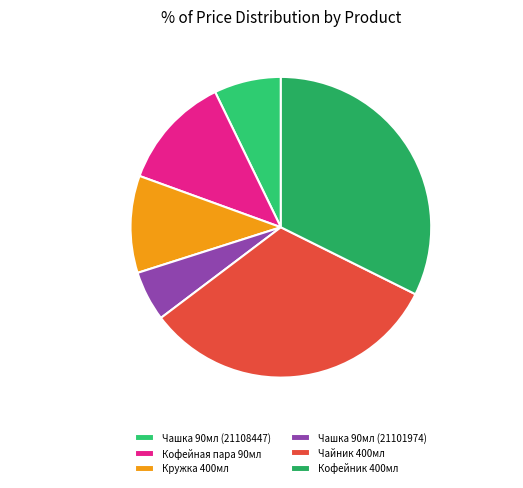

To the nearest percent, what is the difference between the largest and smallest slice percentages?

27%